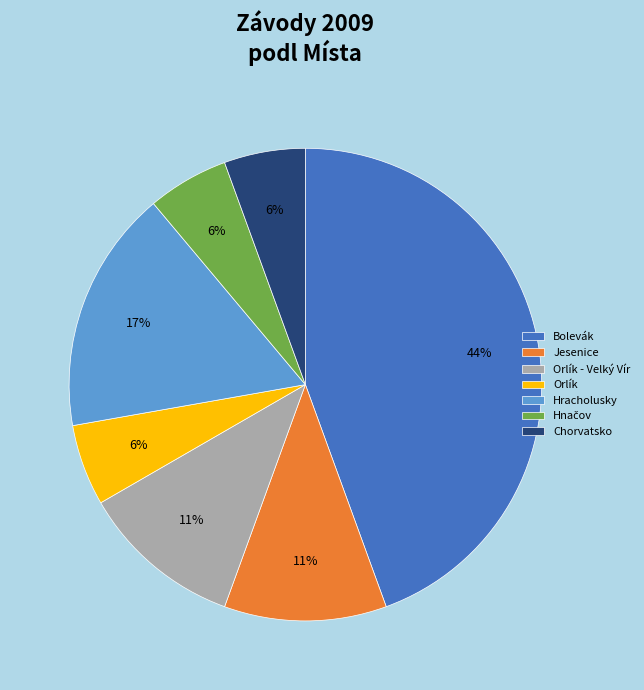

To the nearest percent, what is the average slice percentage?

14%